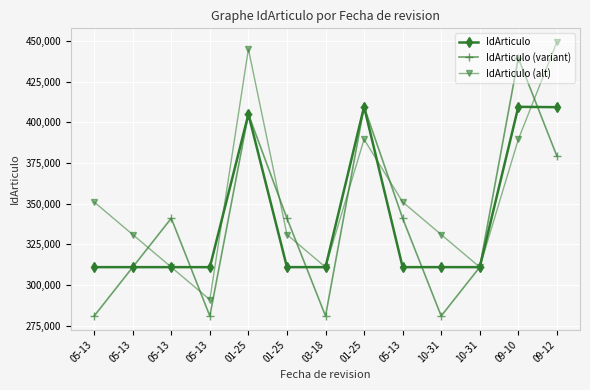

Count the number of categories in the chart.

13